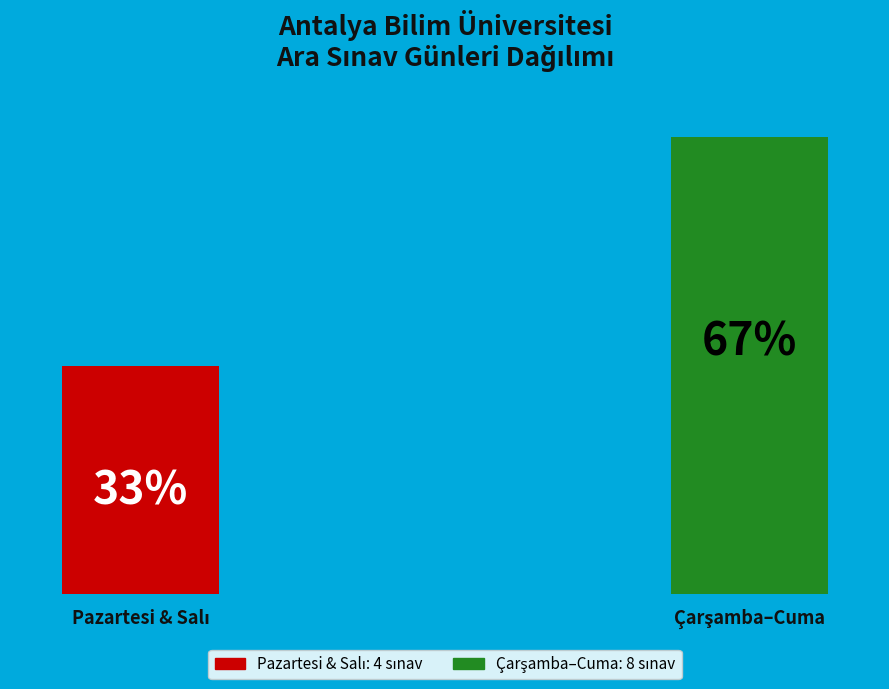

Does any single category account for the majority?

Yes